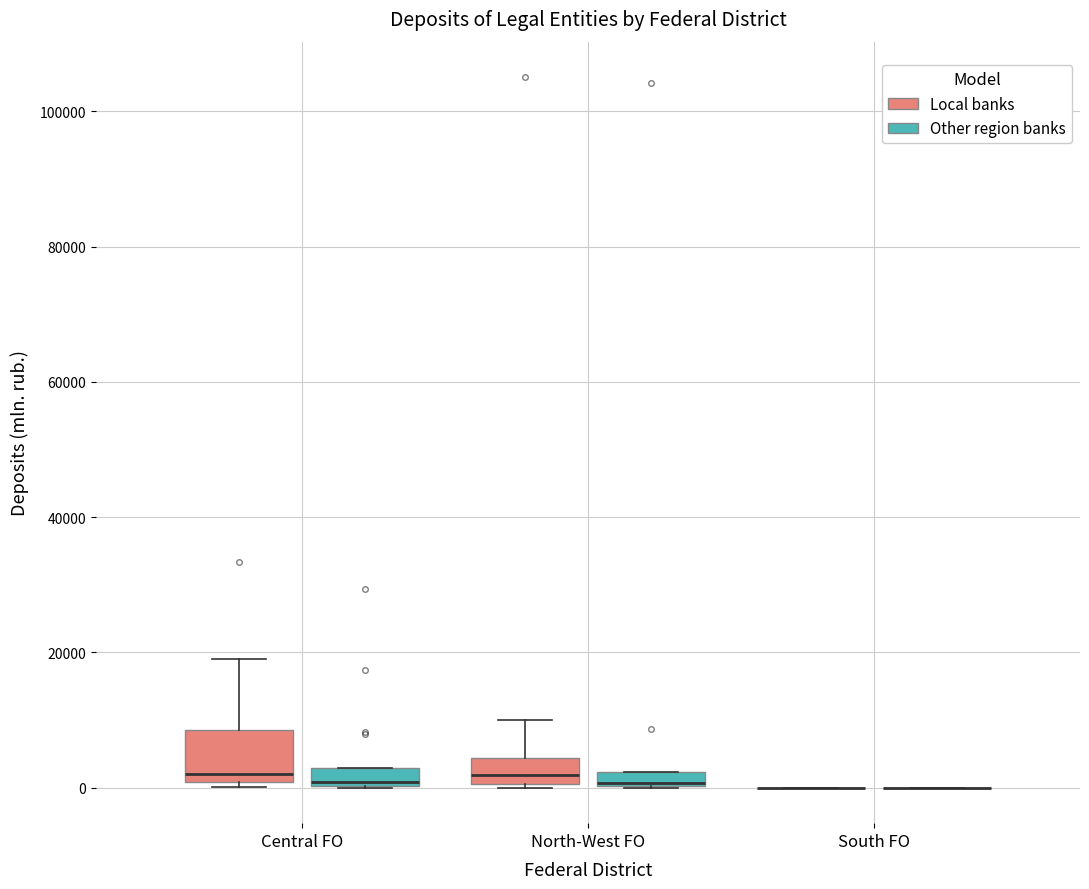

Which box is the tallest, from its lower edge to its upper edge?

Central FO (Local banks)